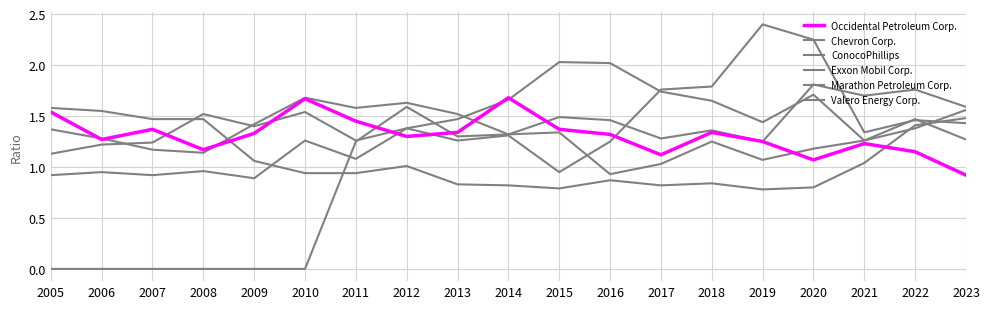

What is the difference between the maximum and minimum values in the Exxon Mobil Corp. series?

0.8